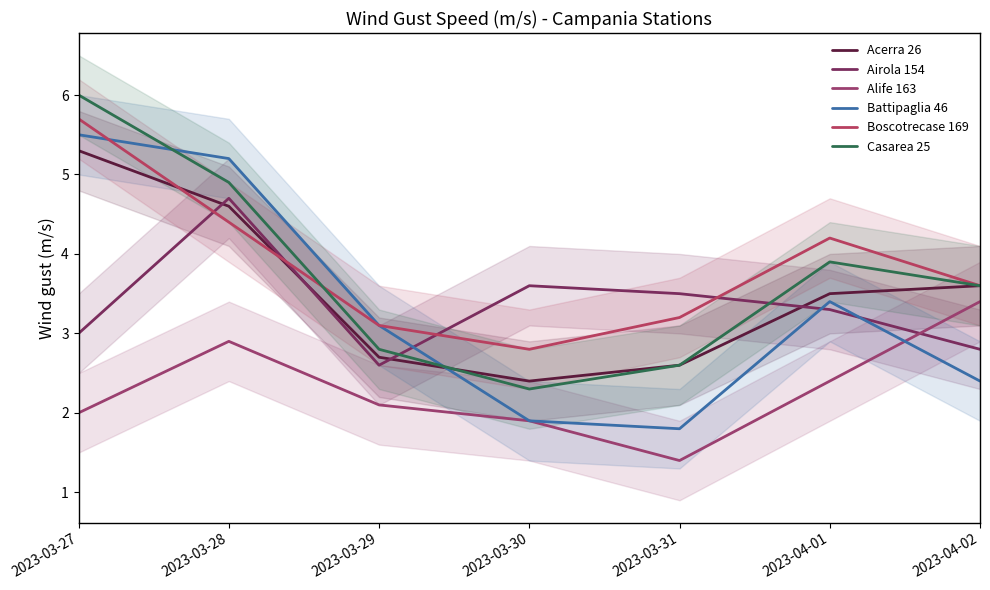

True or false: Alife 163 has more than 0 interior local peaks.

True